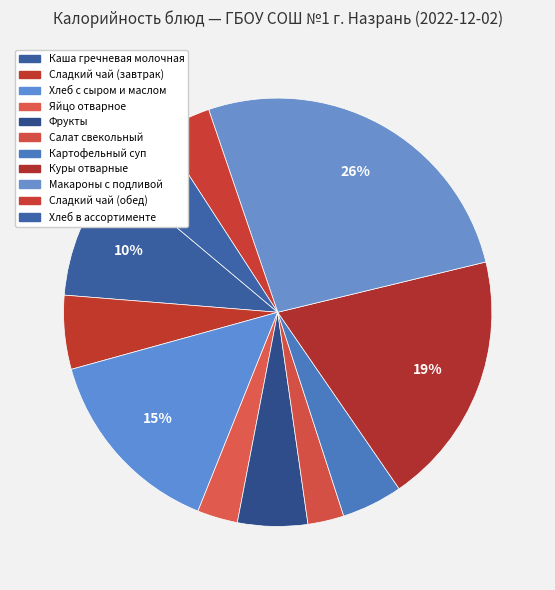

To the nearest percent, what is the difference between the largest and smallest slice percentages?

24%